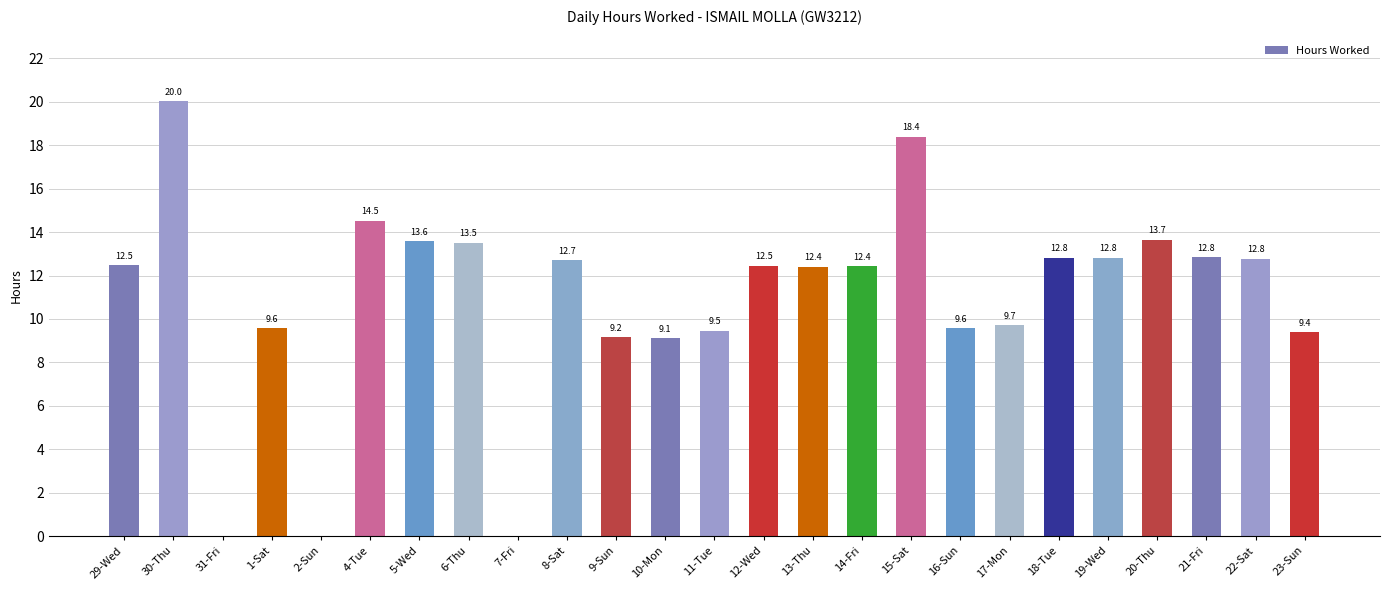

What is the sum of all values?

273.5